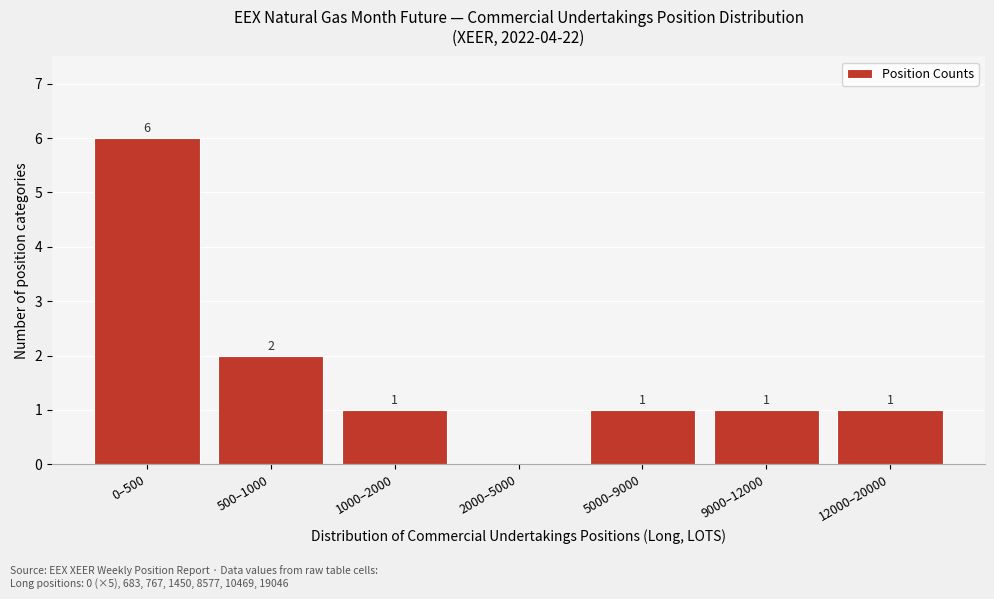

Reading left to right, what are all the values shown in this chart?

0–500=6	500–1000=2	1000–2000=1	2000–5000=0	5000–9000=1	9000–12000=1	12000–20000=1